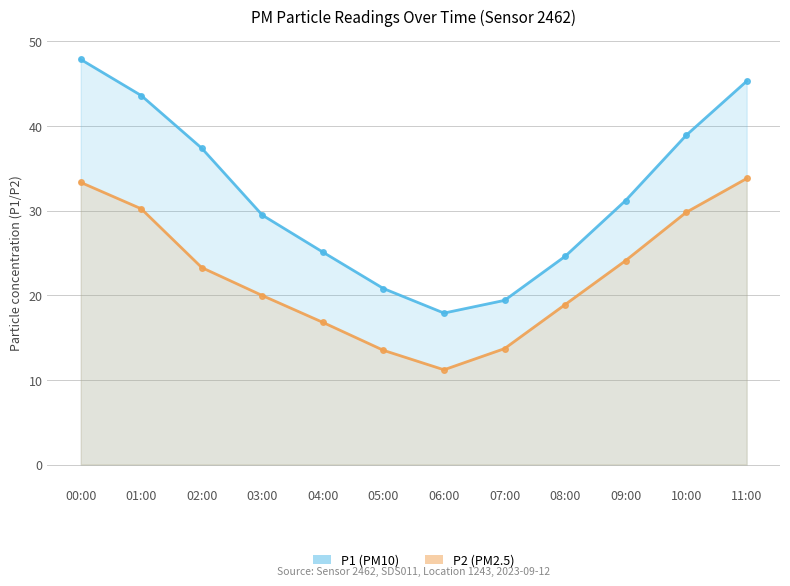

How many data points does each series have?

12